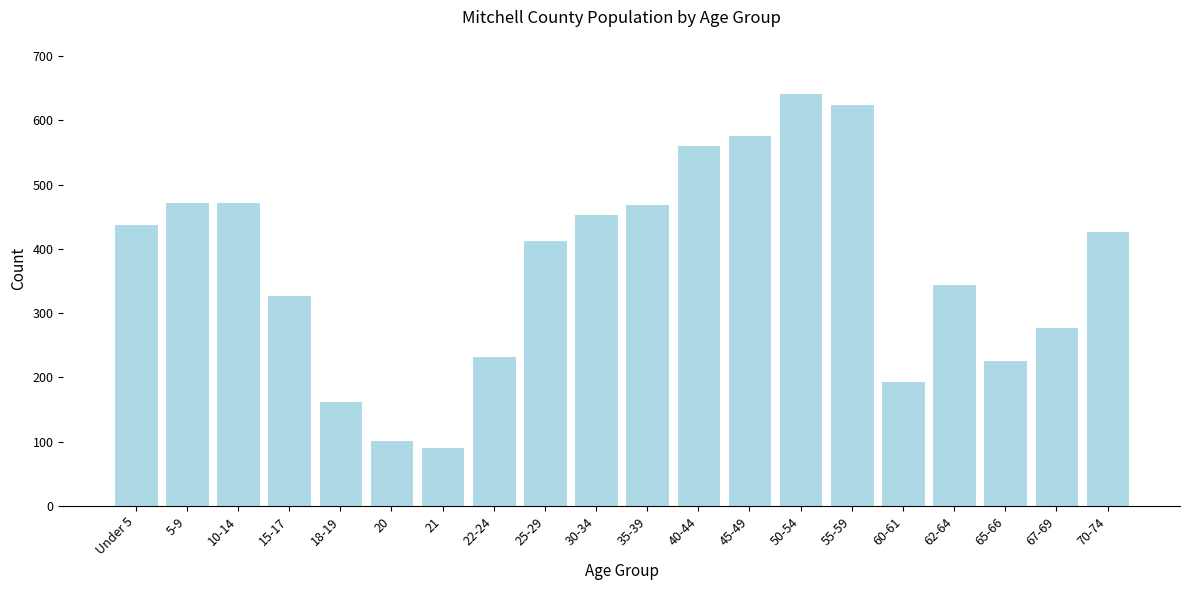

Reading left to right, list all the values displayed in this chart.

438	473	473	328	163	103	91	233	413	454	470	562	577	642	625	194	346	227	278	427